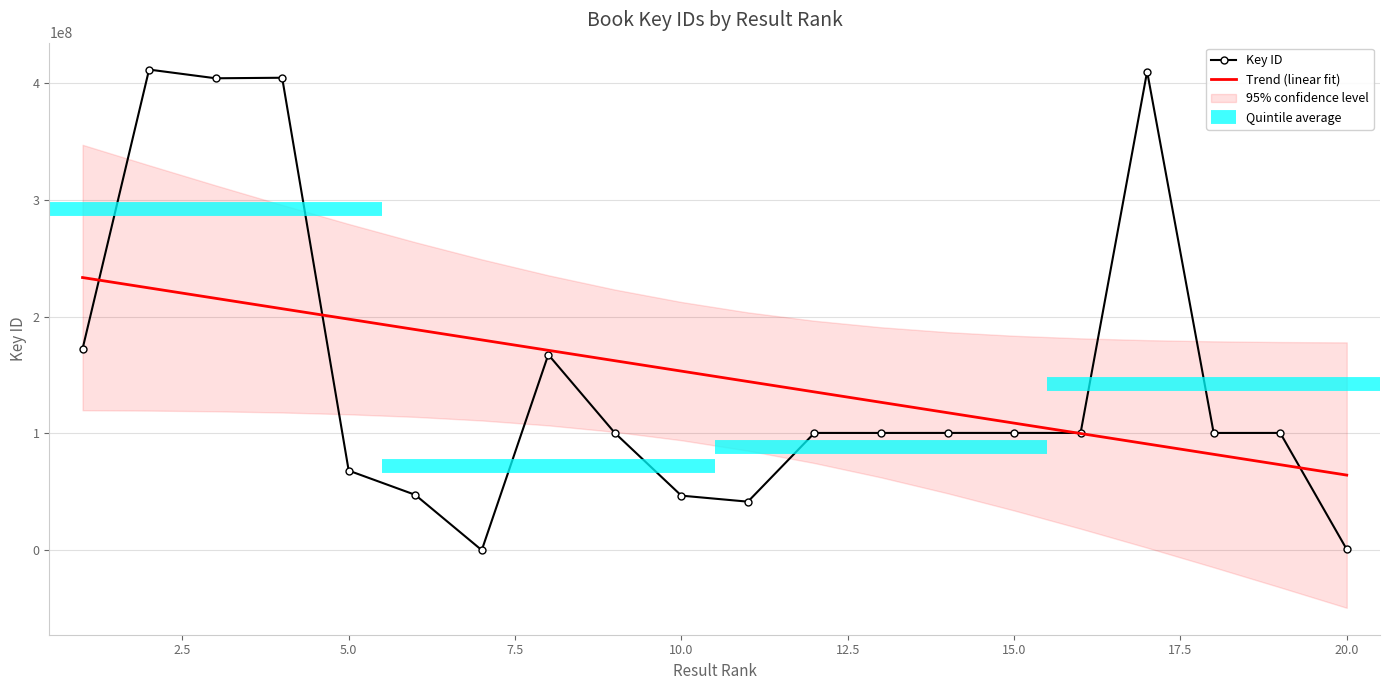

What is the lowest value of the Trend (linear fit) series?

64305237.1